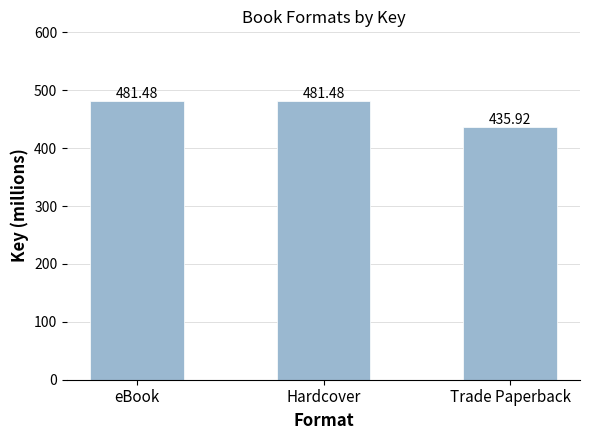

What is the value of the 3rd bar from the left?

435.9